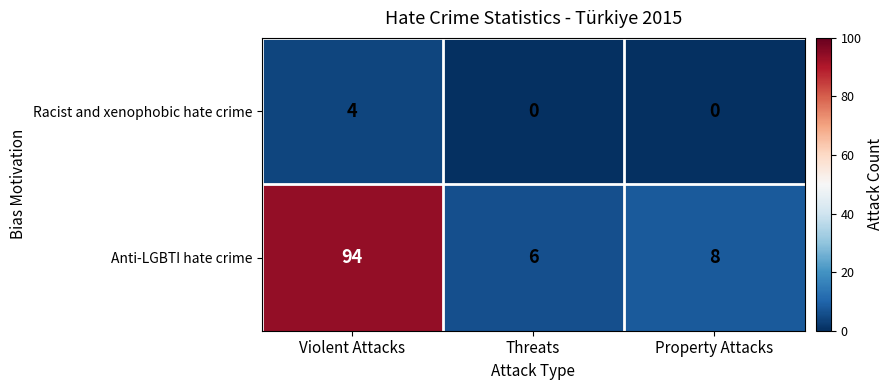

Which series has the largest total across all categories?

Anti-LGBTI hate crime